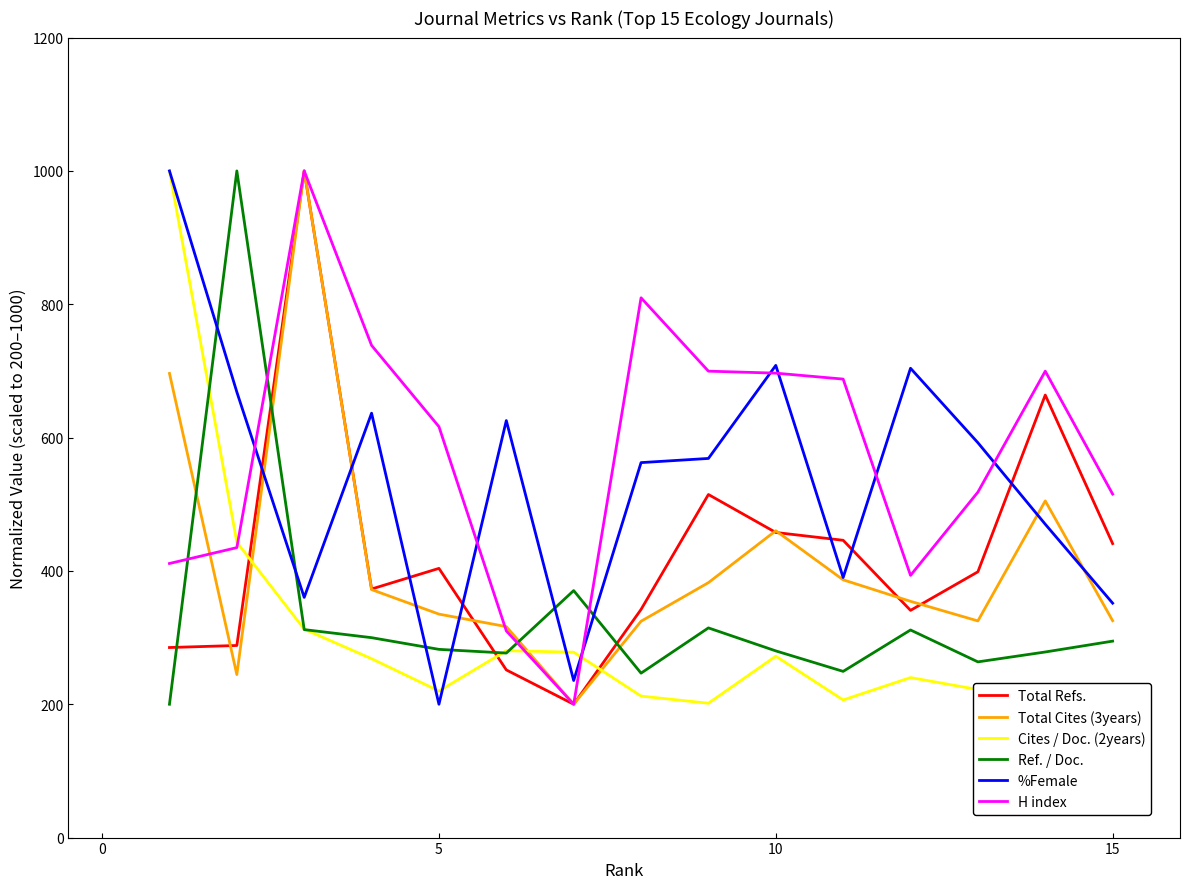

How many times do Total Refs. and Ref. / Doc. cross each other?

4